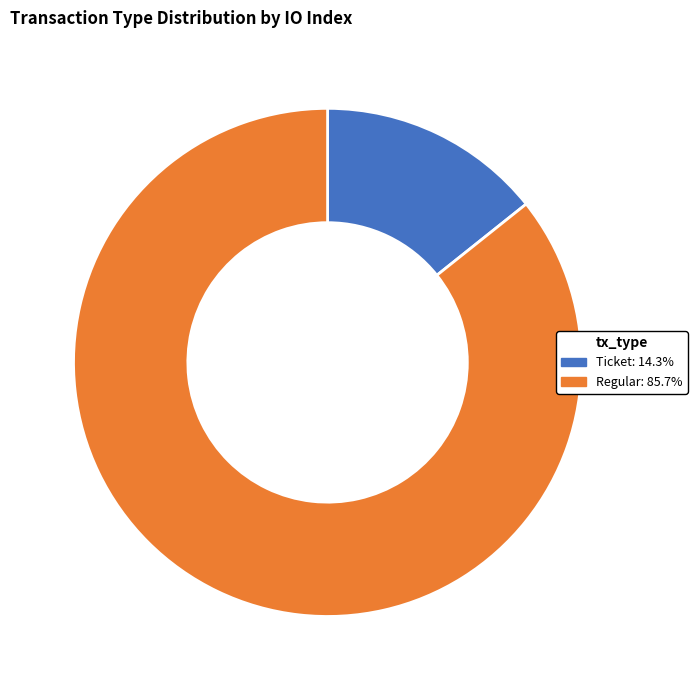

Which slice represents more than half of the pie?

Regular